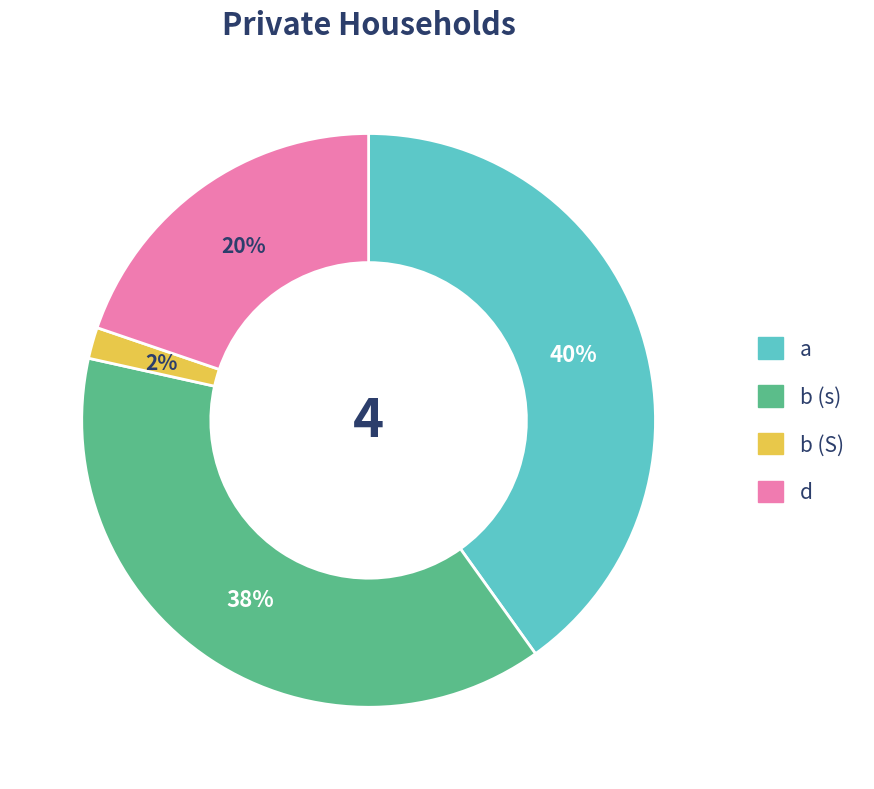

Does any single category account for the majority?

No